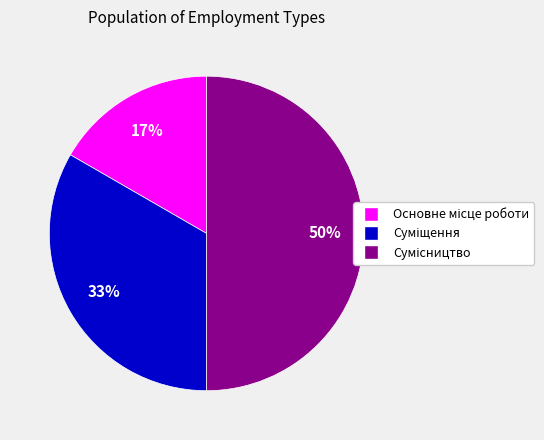

To the nearest percent, what is the difference between the largest and smallest slice percentages?

33%